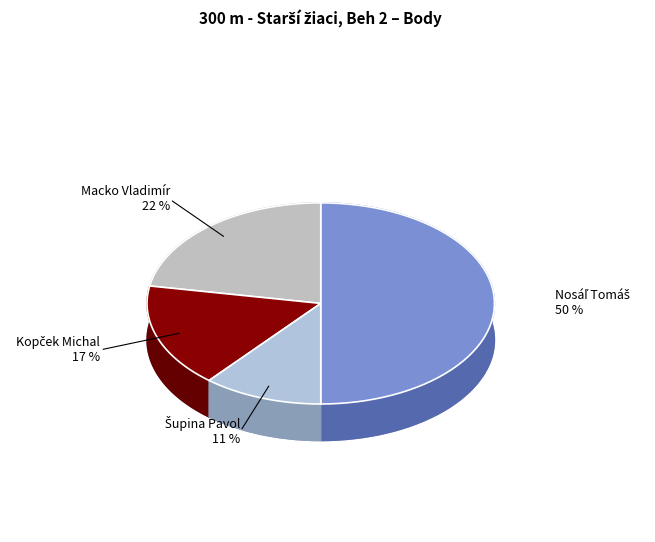

Count the number of slices in the pie.

4